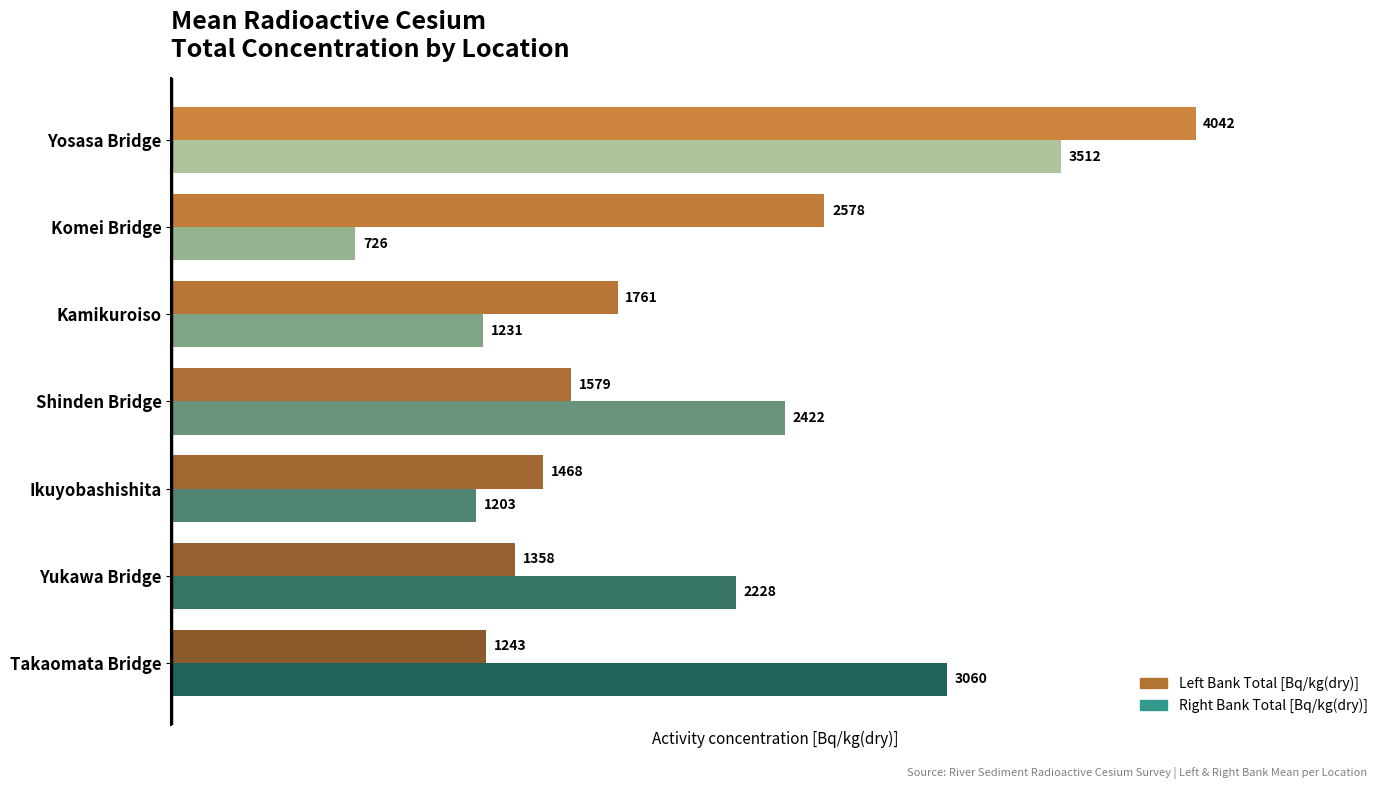

Where is Right Bank Total [Bq/kg(dry)] nearest to the value 2119?

Yukawa Bridge